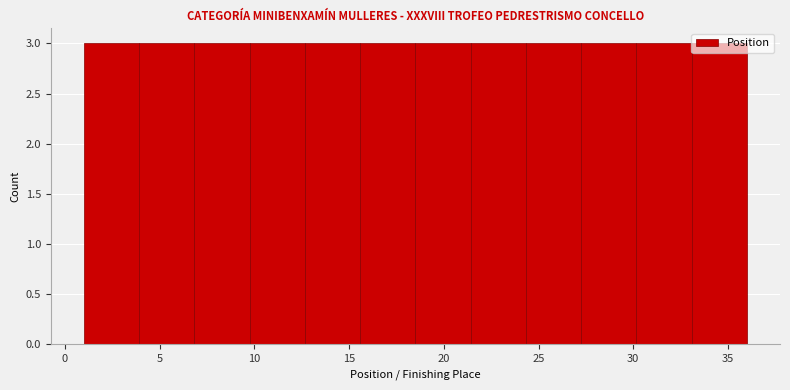

Reading left to right, list every bar in this chart as the range it spans on the x-axis followed by its height. Neither the bar edges nor the heights are printed on the chart, so give them approximately, as read against the axes.

1.0 to 4.0: 3
4.0 to 7.0: 3
7.0 to 10.0: 3
10.0 to 12.5: 3
12.5 to 15.5: 3
15.5 to 18.5: 3
18.5 to 21.5: 3
21.5 to 24.5: 3
24.5 to 27.5: 3
27.5 to 30.0: 3
30.0 to 33.0: 3
33.0 to 36.0: 3